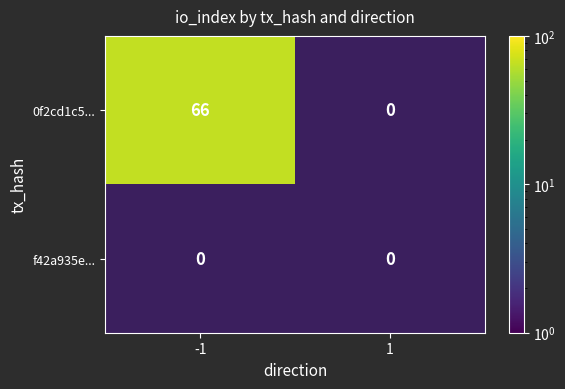

Which series has the largest total across all categories?

0f2cd1c5327024cfc606ae4e4ae4d7601ea0c3d